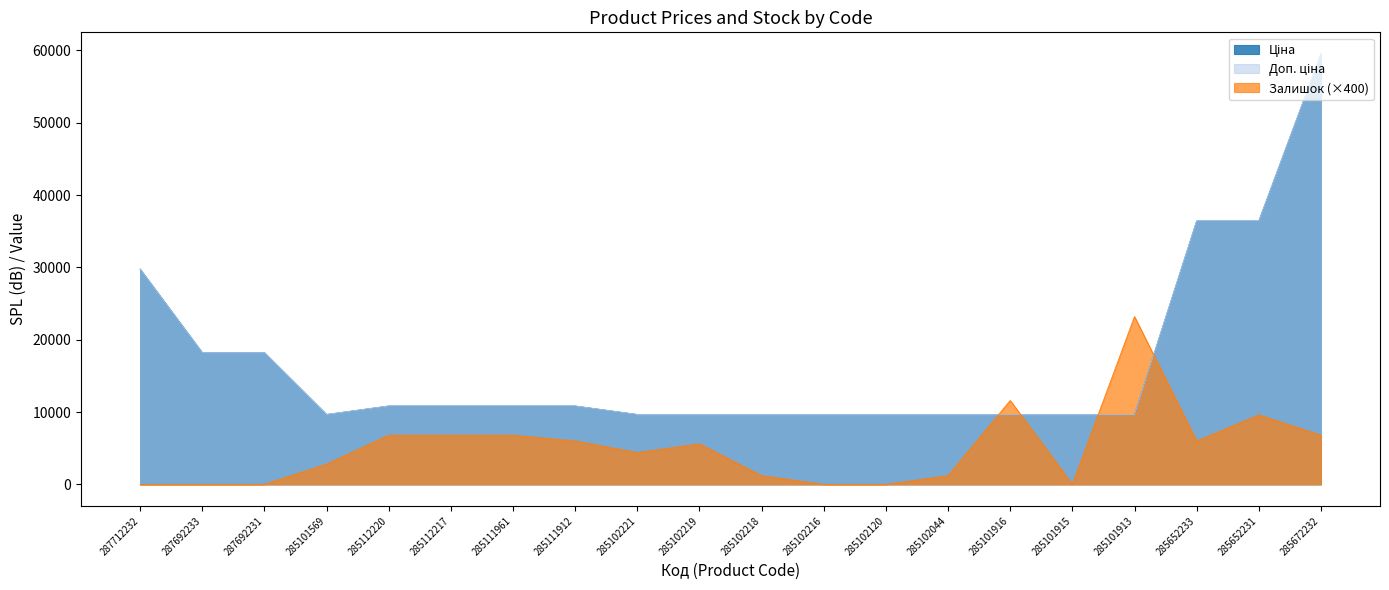

How many categories are shown in the chart?

20